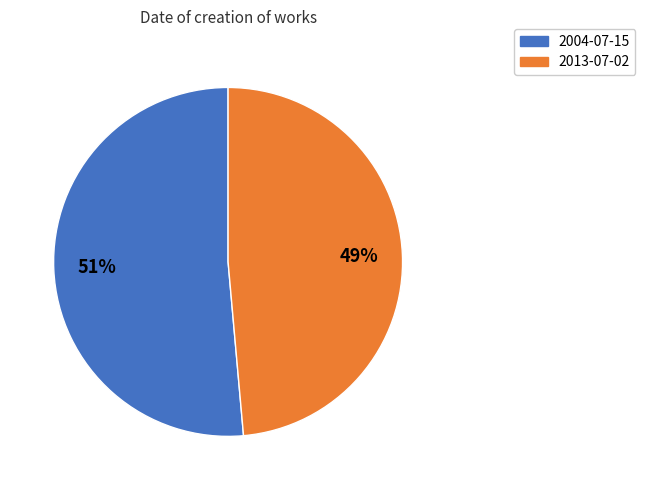

To the nearest percent, what is the average slice percentage?

50%